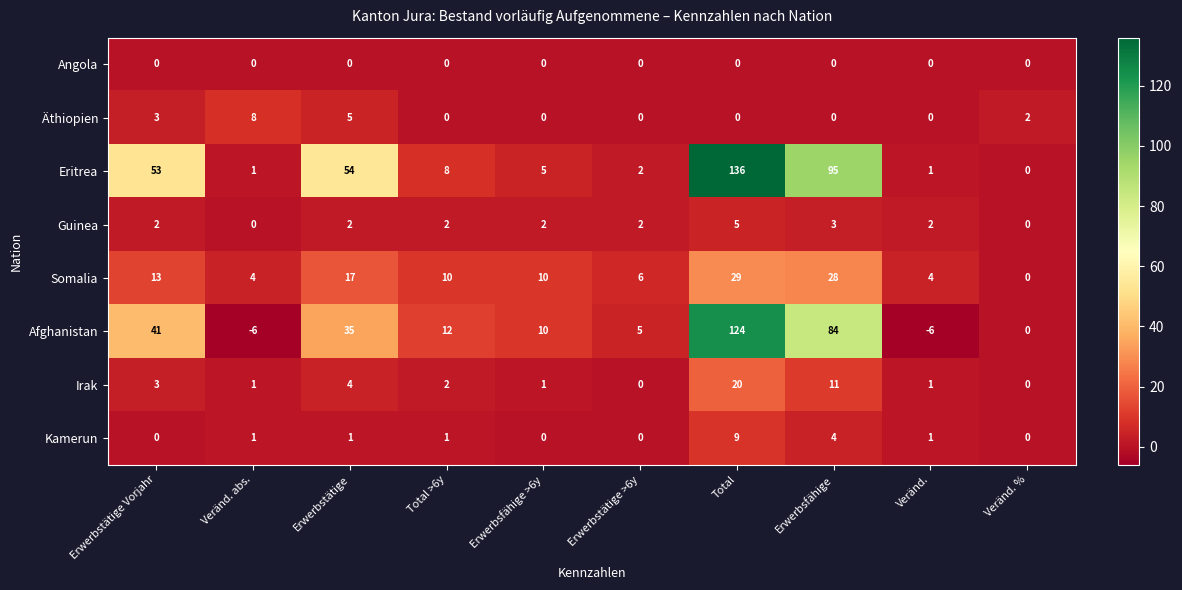

What is the spread (max minus min) of values at Erwerbstätige?

54